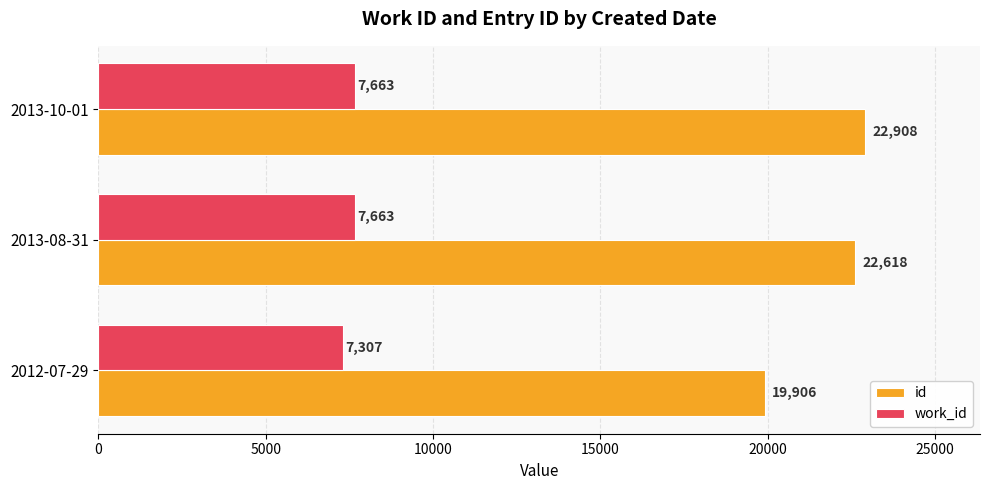

Which series has the largest total across all categories?

id